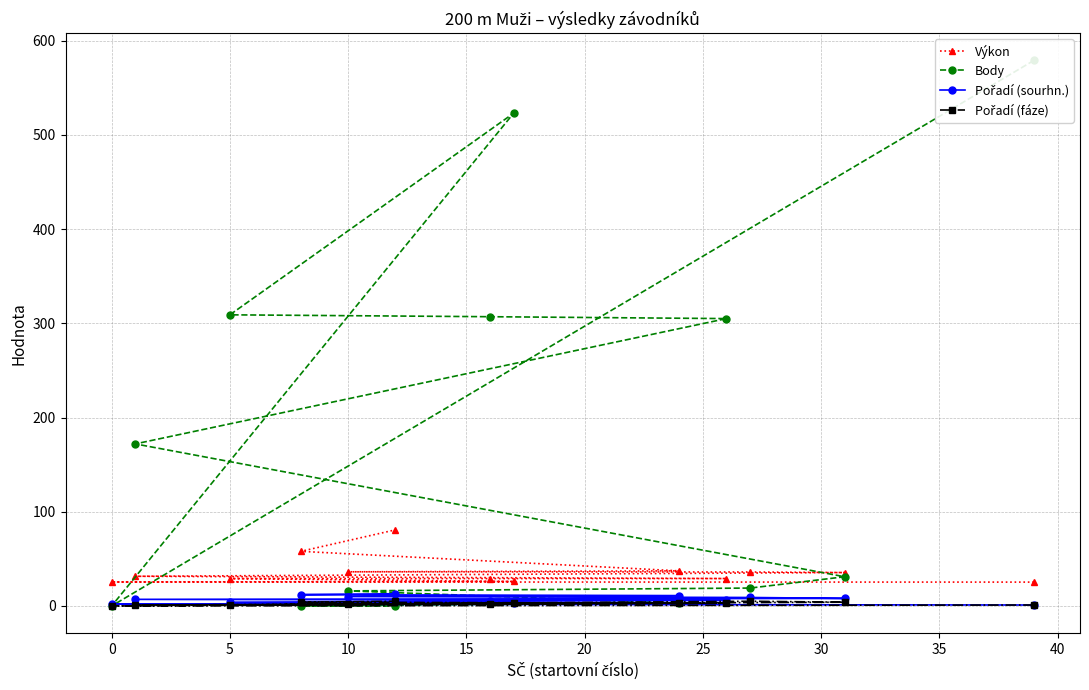

Which series changed the most between 20 and 12?

Body